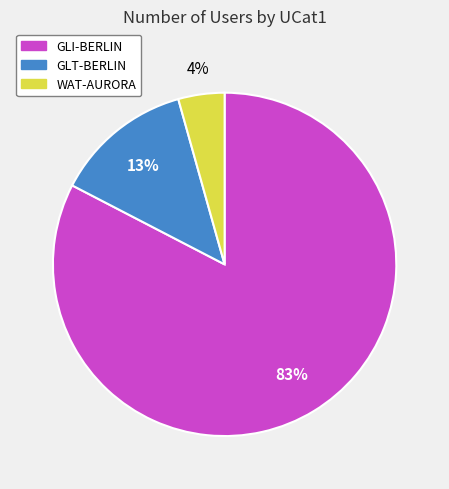

Count the number of slices in the pie.

3